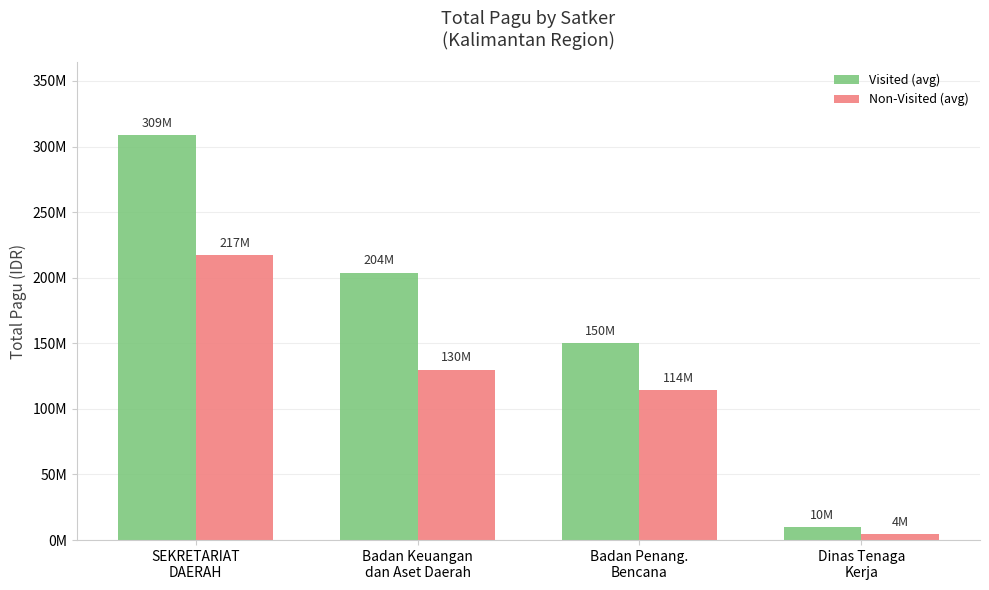

What is the difference between the Visited (avg) values at SEKRETARIAT
DAERAH and Badan Penang.
Bencana?

158601333